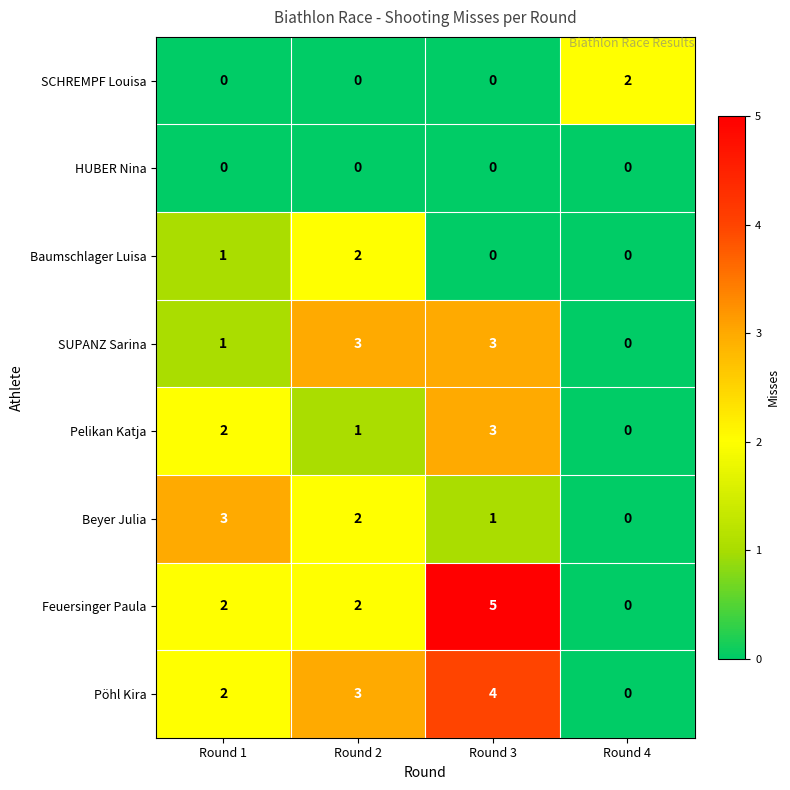

What is the approximate value of Pöhl Kira at Round 3?

4